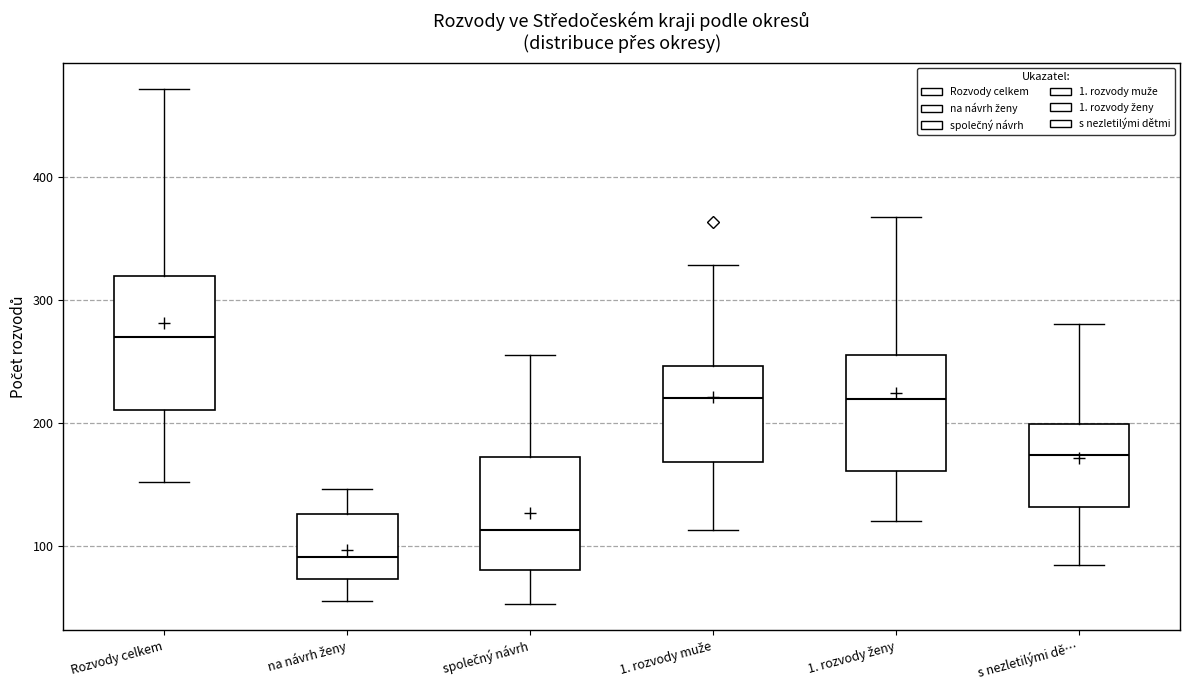

Which box has the highest median line?

Rozvody celkem